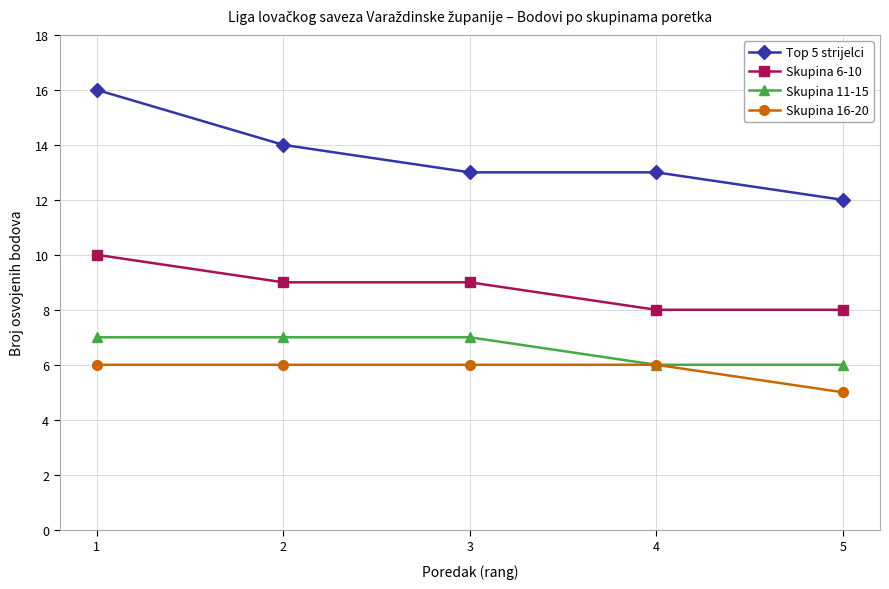

What value does the Top 5 strijelci series have at 3?

13